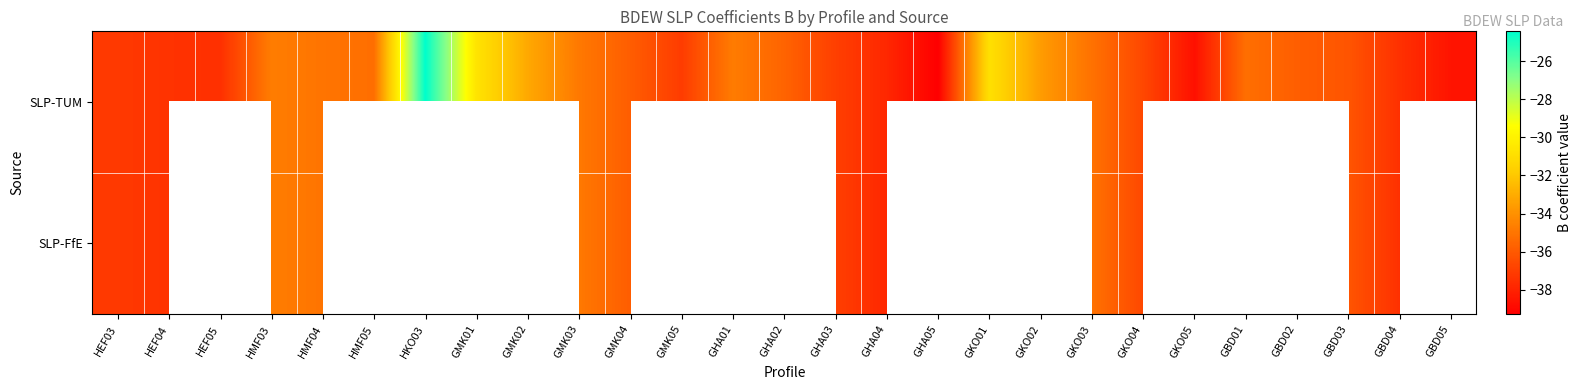

At which label is SLP-TUM closest to -31?

GKO01